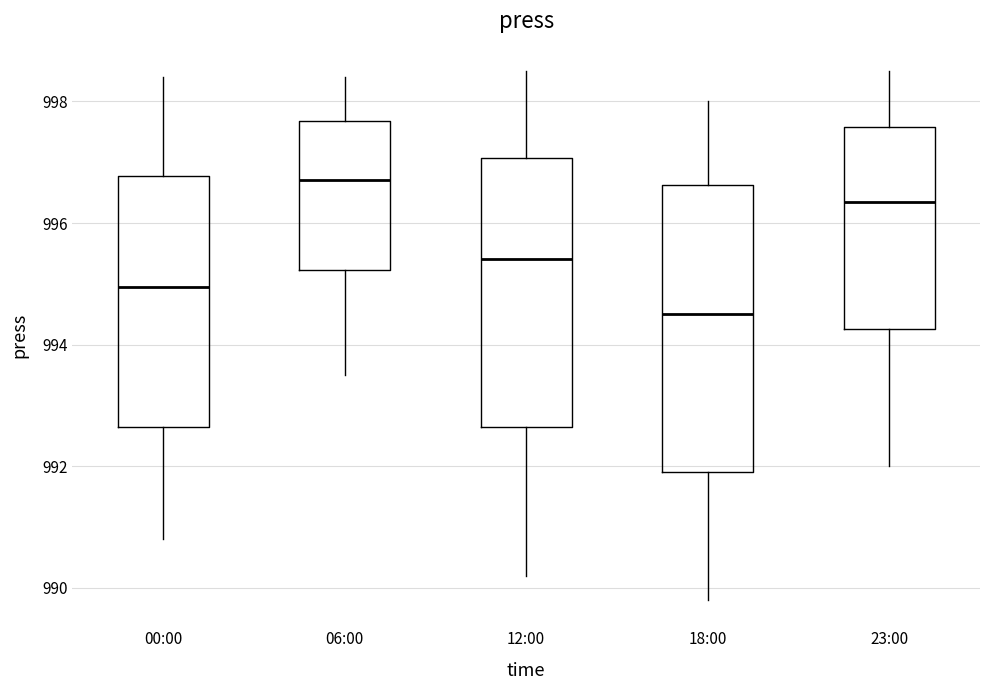

Which box's median line is the lowest?

18:00